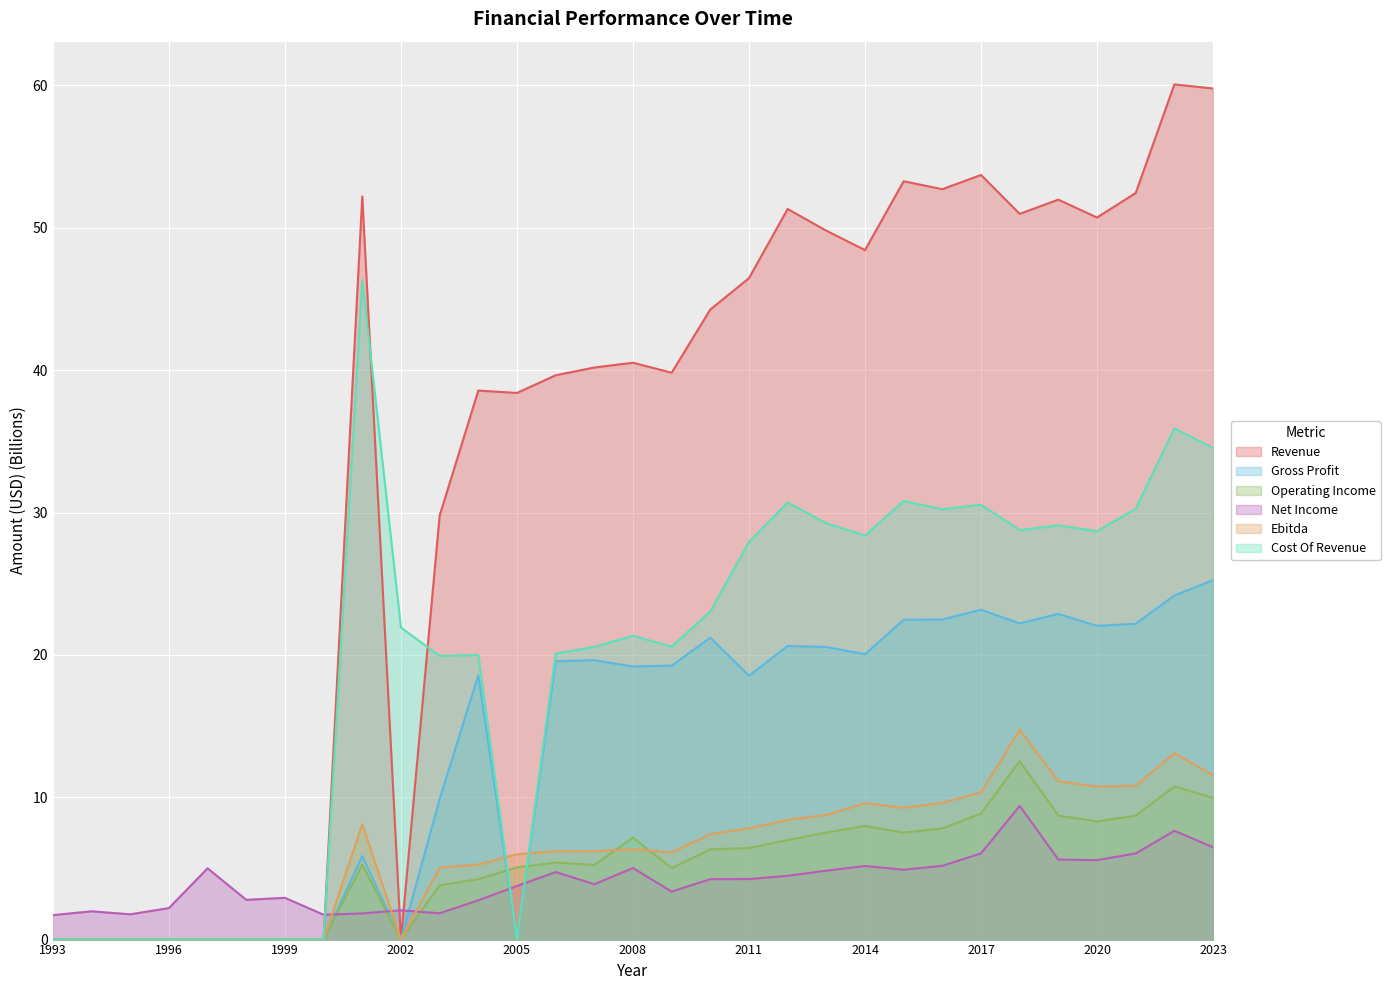

Is it true that Cost Of Revenue equals 31.1 at 1998?

False